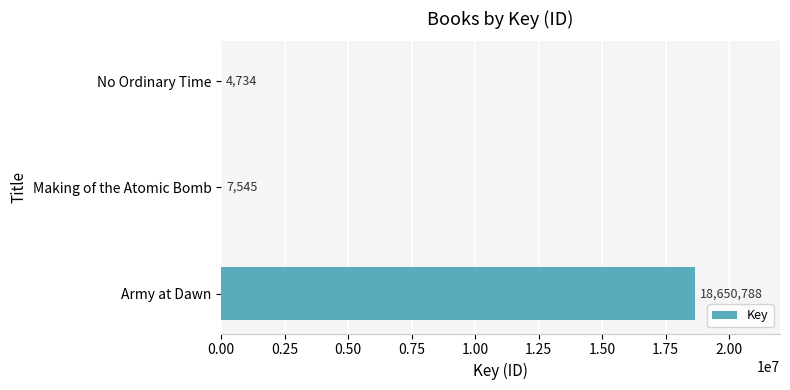

At which category does the chart reach its peak across all series?

Army at Dawn